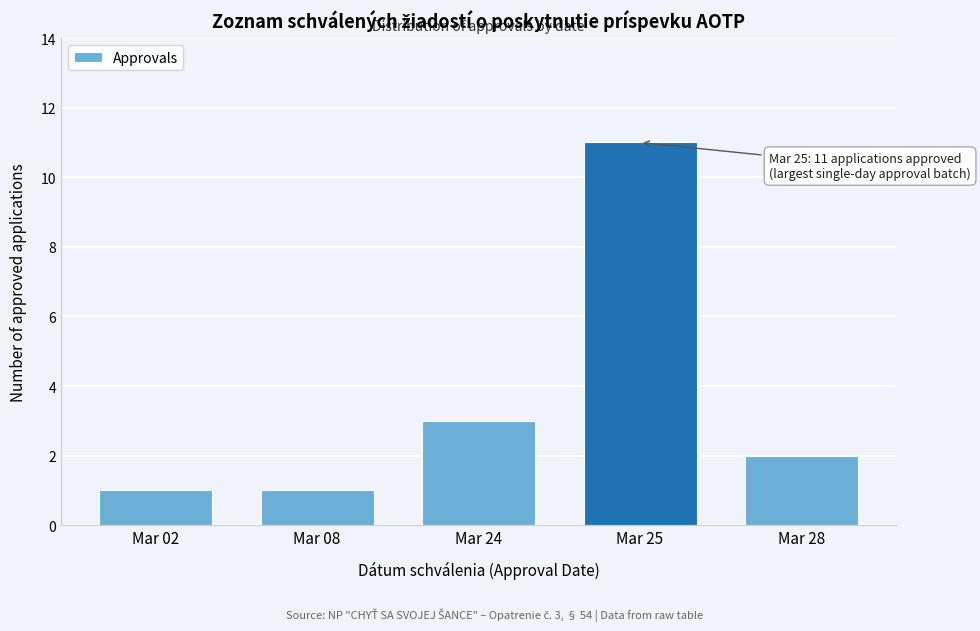

Reading left to right, extract all data points from this chart.

1	1	3	11	2